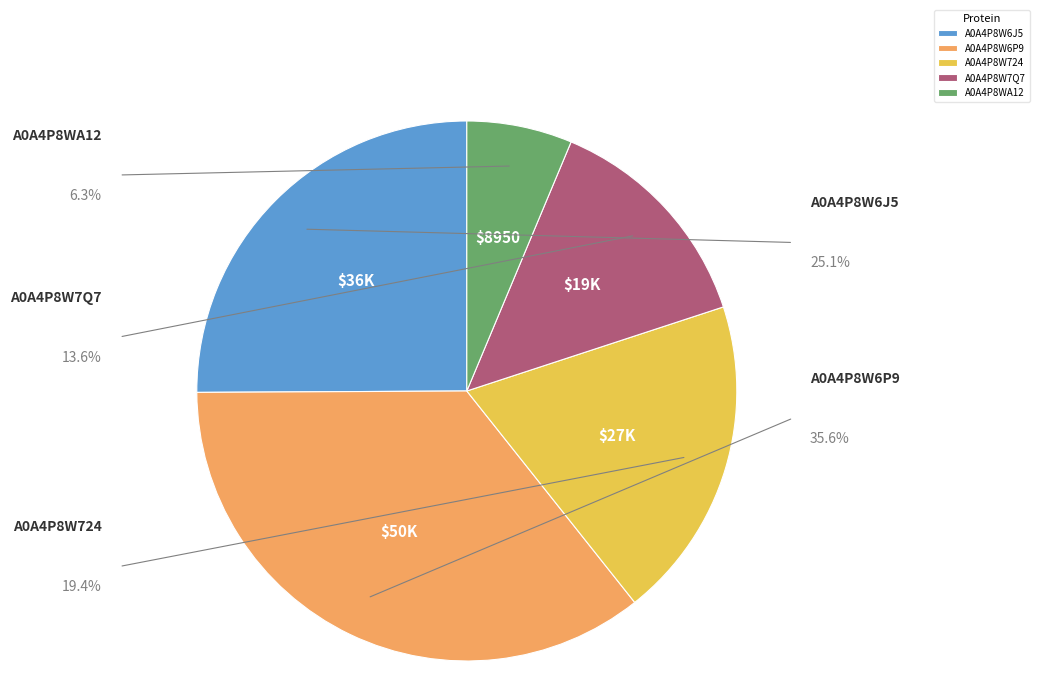

Approximately how many times larger is the value at A0A4P8W6J5 compared to A0A4P8W724?

1.3